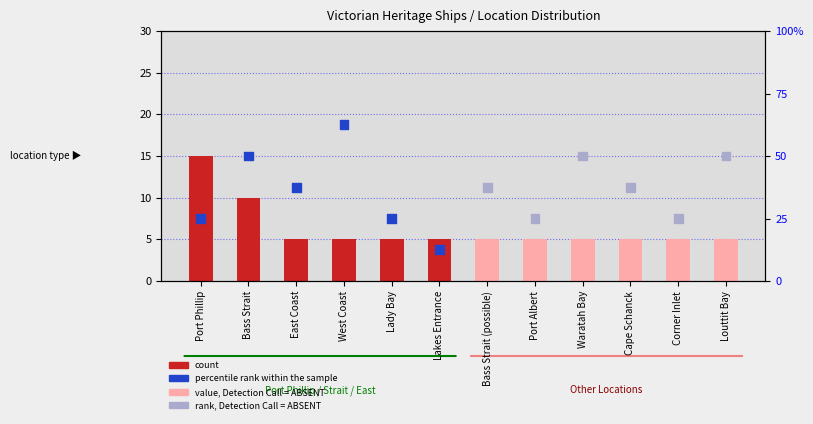

Which series reaches the maximum Y coordinate?

percentile rank within the sample